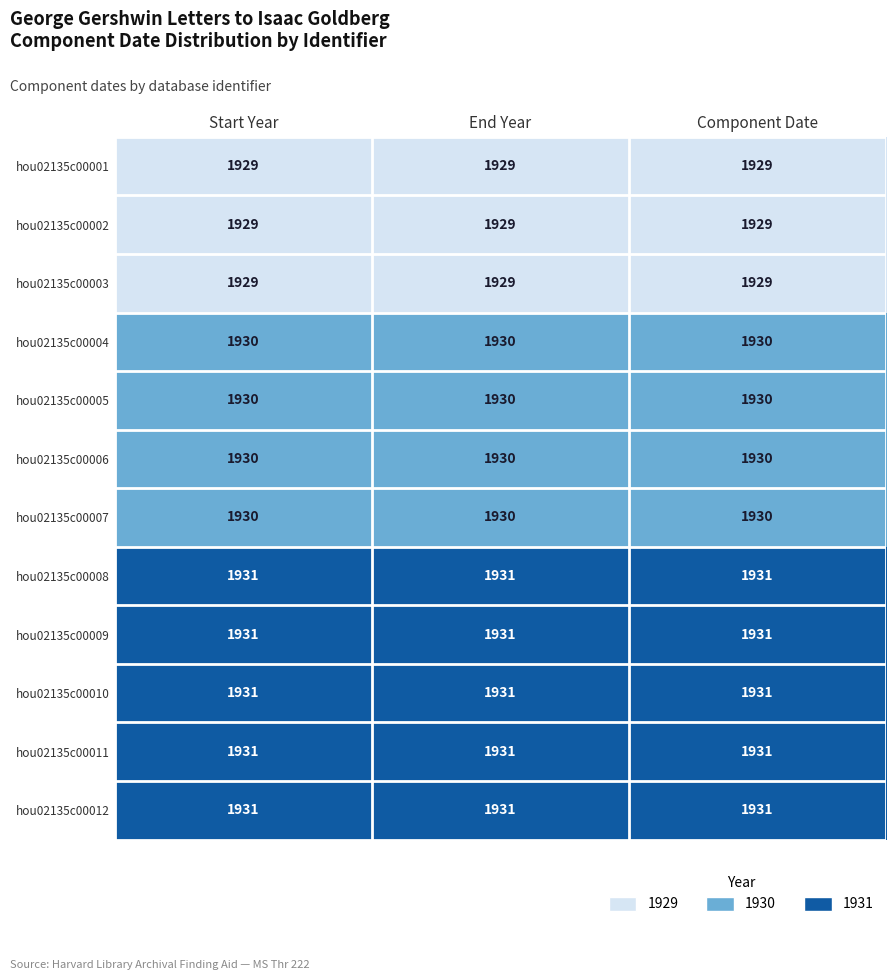

At how many categories does at least one series exceed 1930?

3